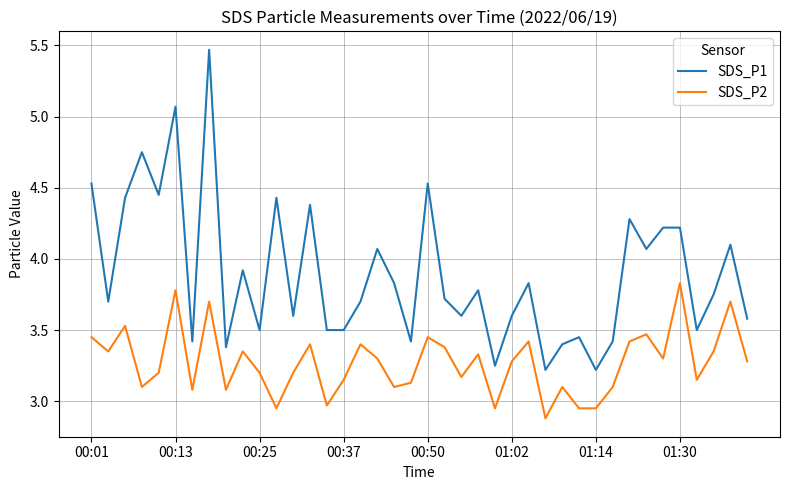

Which series has the widest spread of values?

SDS_P1